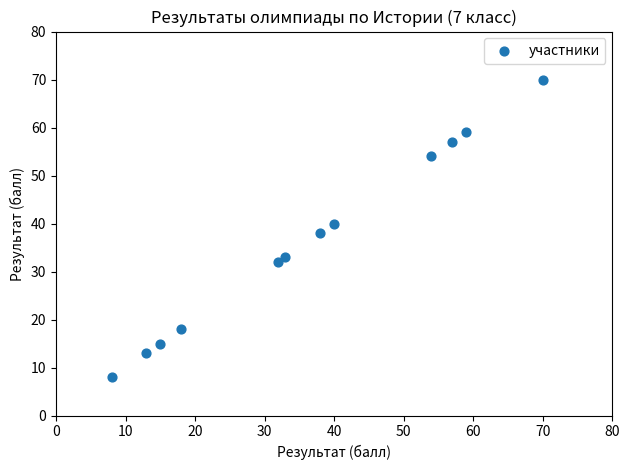

What is the range of Y values (max minus min)?

62